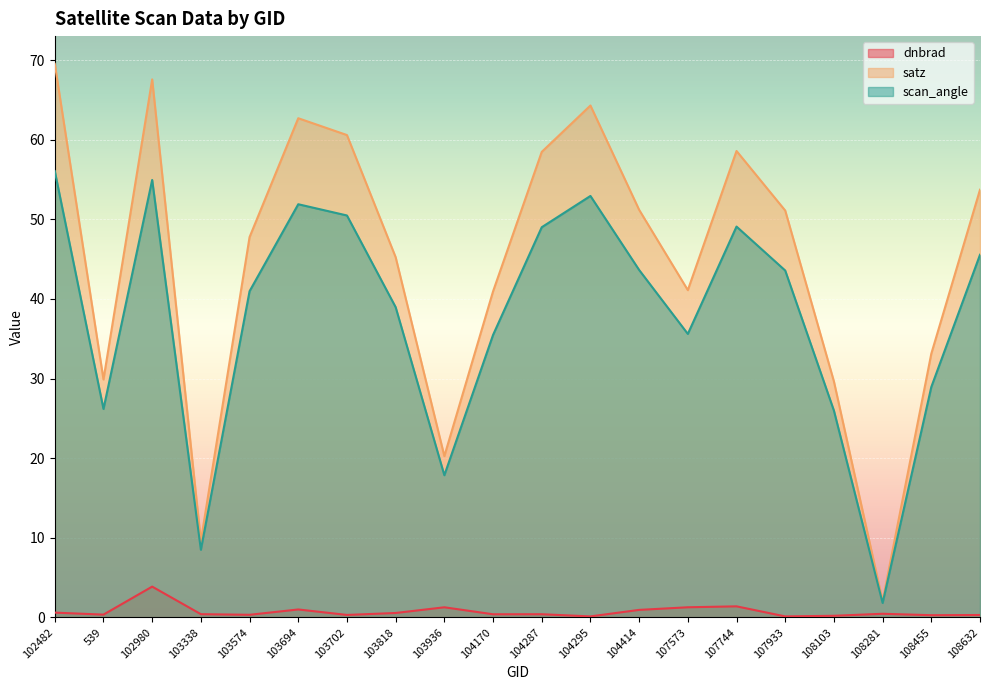

What is the lowest value of the dnbrad series?

0.1